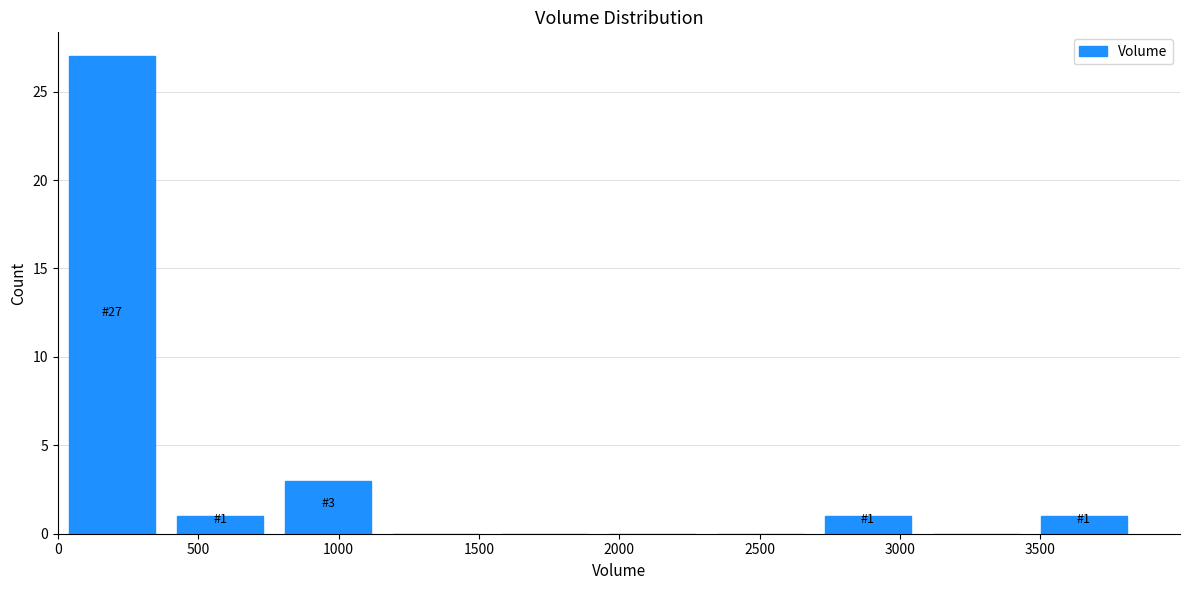

Which range on the x-axis has the tallest bar?

0 to 400